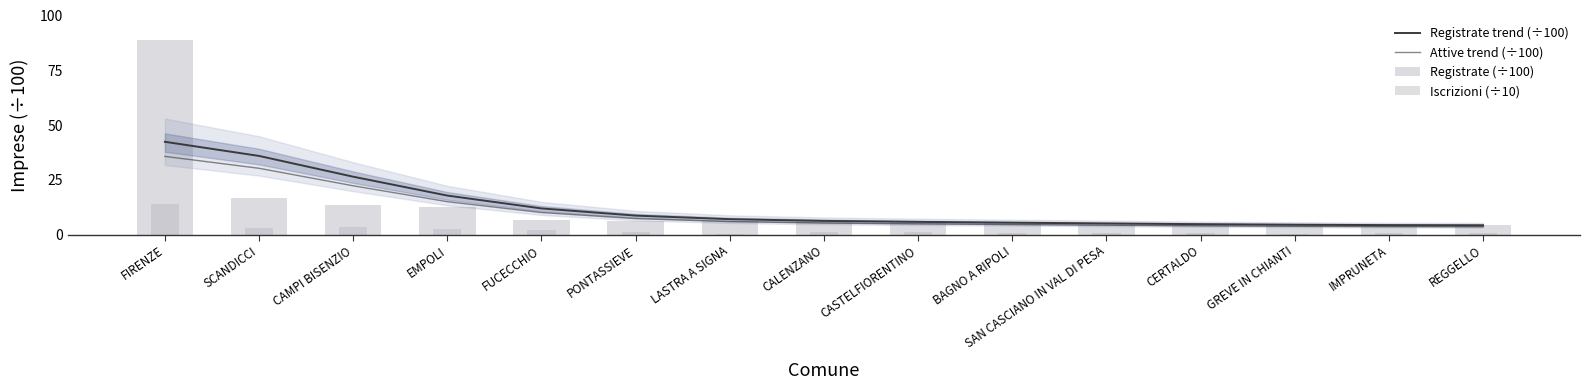

Reading right to left, extract all data points from this chart.

Registrate trend (÷100): REGGELLO=4.3	IMPRUNETA=4.3	GREVE IN CHIANTI=4.5	CERTALDO=4.8	SAN CASCIANO IN VAL DI PESA=5.1	BAGNO A RIPOLI=5.4	CASTELFIORENTINO=5.8	CALENZANO=6.3	LASTRA A SIGNA=7.0	PONTASSIEVE=8.7	FUCECCHIO=11.9	EMPOLI=17.8	CAMPI BISENZIO=26.4	SCANDICCI=35.9	FIRENZE=42.4
Attive trend (÷100): REGGELLO=3.6	IMPRUNETA=3.7	GREVE IN CHIANTI=3.8	CERTALDO=4.0	SAN CASCIANO IN VAL DI PESA=4.3	BAGNO A RIPOLI=4.6	CASTELFIORENTINO=4.9	CALENZANO=5.3	LASTRA A SIGNA=5.9	PONTASSIEVE=7.3	FUCECCHIO=10.1	EMPOLI=15.0	CAMPI BISENZIO=22.3	SCANDICCI=30.3	FIRENZE=35.7
Registrate (÷100): REGGELLO=4.3	IMPRUNETA=3.8	GREVE IN CHIANTI=4.4	CERTALDO=4.8	SAN CASCIANO IN VAL DI PESA=4.5	BAGNO A RIPOLI=6.0	CASTELFIORENTINO=6.0	CALENZANO=6.1	LASTRA A SIGNA=6.3	PONTASSIEVE=6.1	FUCECCHIO=6.6	EMPOLI=12.6	CAMPI BISENZIO=13.7	SCANDICCI=16.6	FIRENZE=89.0
Iscrizioni (÷10): REGGELLO=0.7	IMPRUNETA=0.9	GREVE IN CHIANTI=0.2	CERTALDO=0.8	SAN CASCIANO IN VAL DI PESA=0.8	BAGNO A RIPOLI=0.6	CASTELFIORENTINO=1.0	CALENZANO=1.2	LASTRA A SIGNA=0.4	PONTASSIEVE=1.3	FUCECCHIO=2.0	EMPOLI=2.4	CAMPI BISENZIO=3.3	SCANDICCI=3.2	FIRENZE=14.1